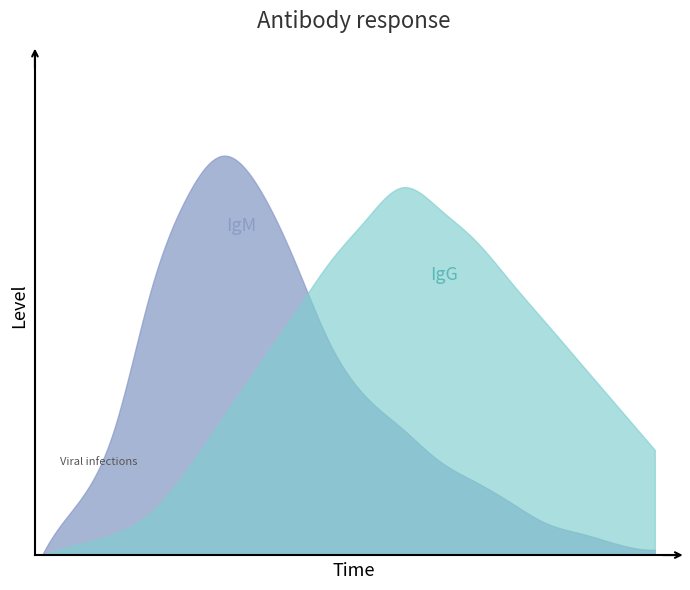

True or false: IgG and IgM cross at least once.

True